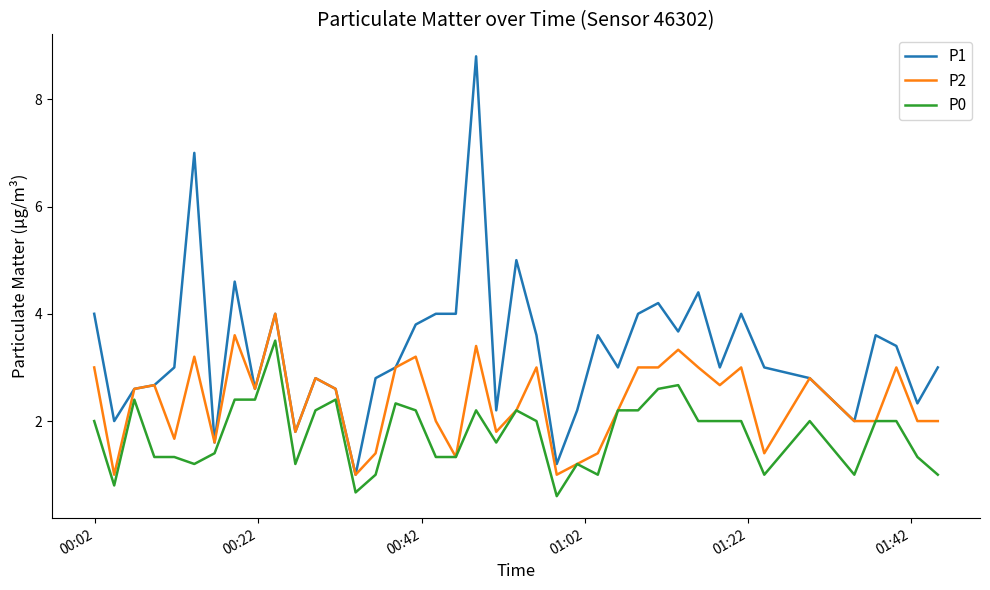

What is the maximum value for P2?

4.0